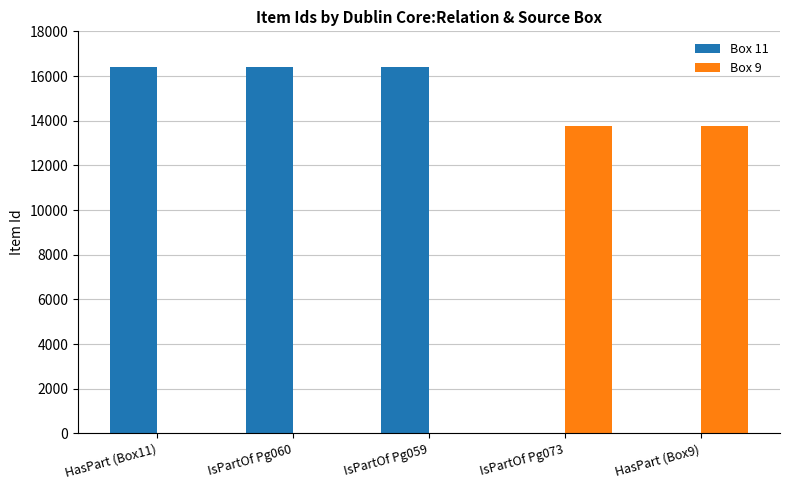

True or false: Box 11 has a value of 16400 at IsPartOf Pg059.

True